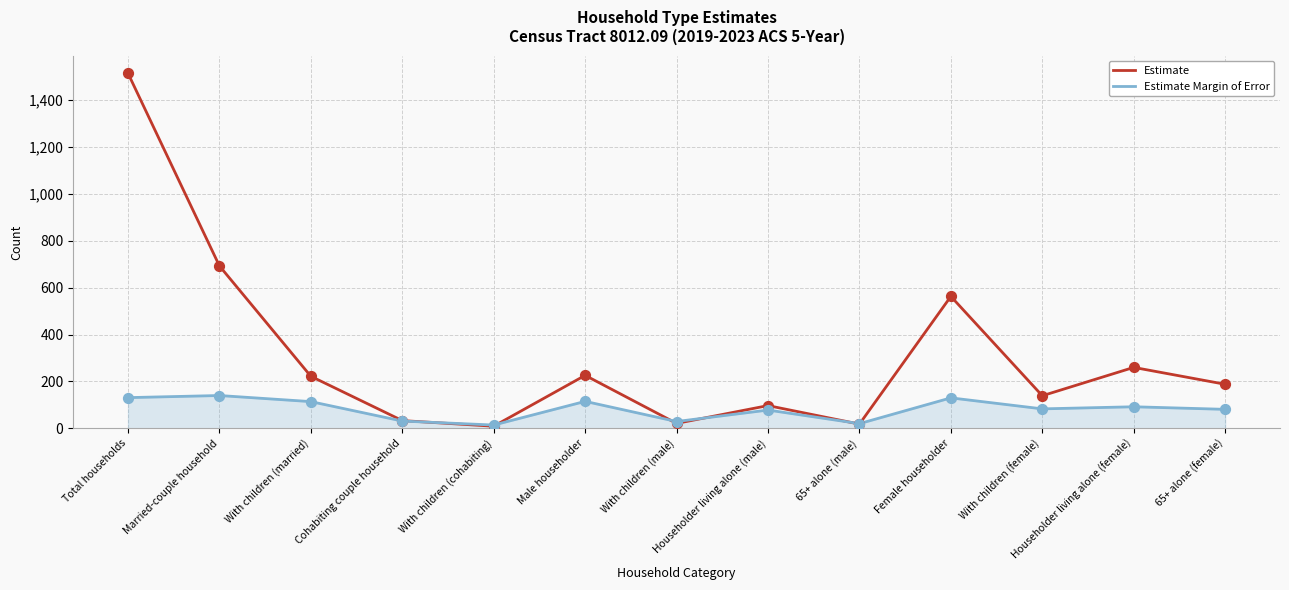

Which series changed the most between With children (married) and Female householder?

Estimate